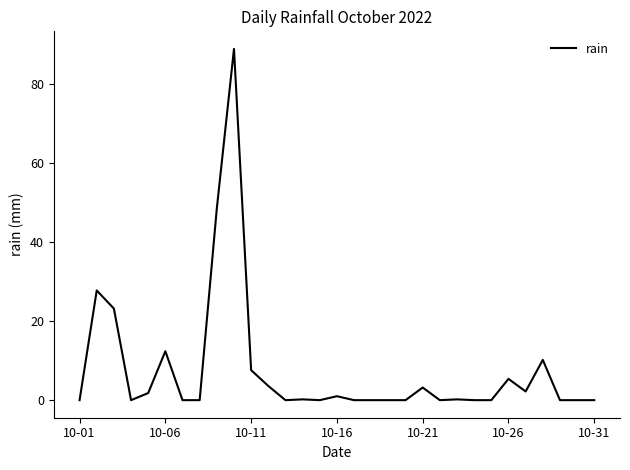

What is the greatest value displayed?

89.0